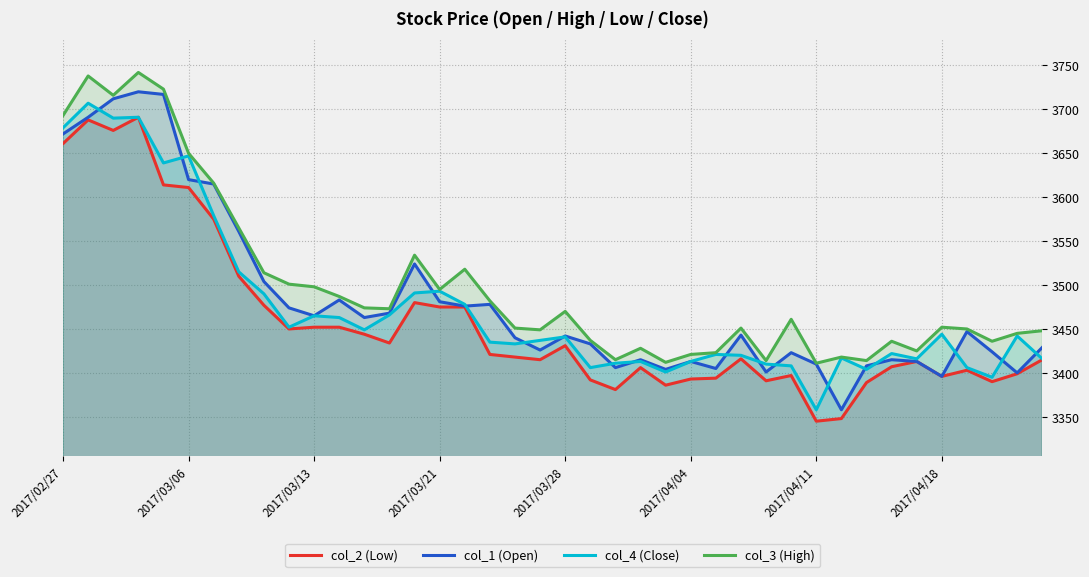

What is the maximum value for col_1 (Open)?

3720